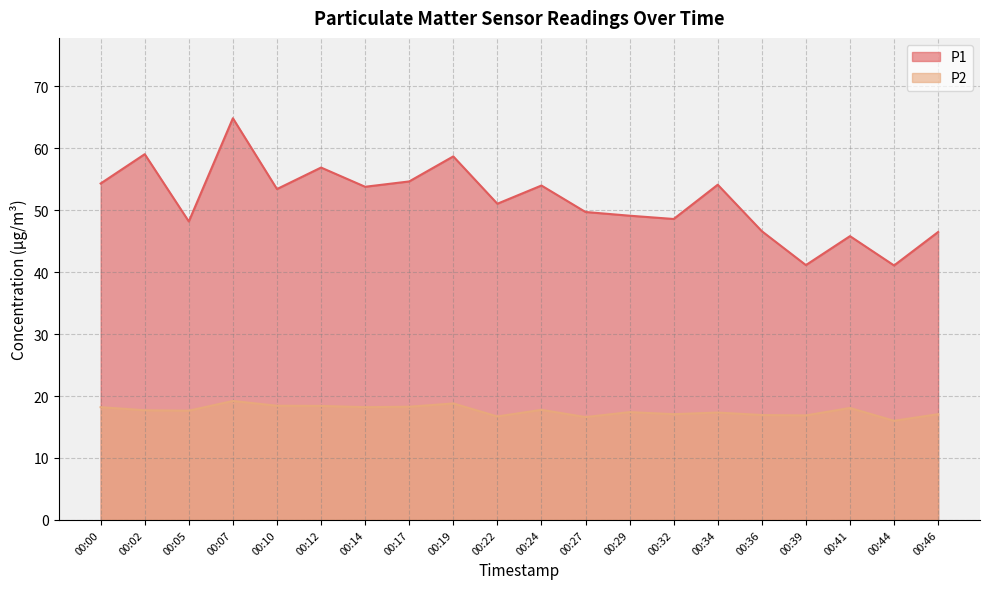

Which series has the largest total across all categories?

P1